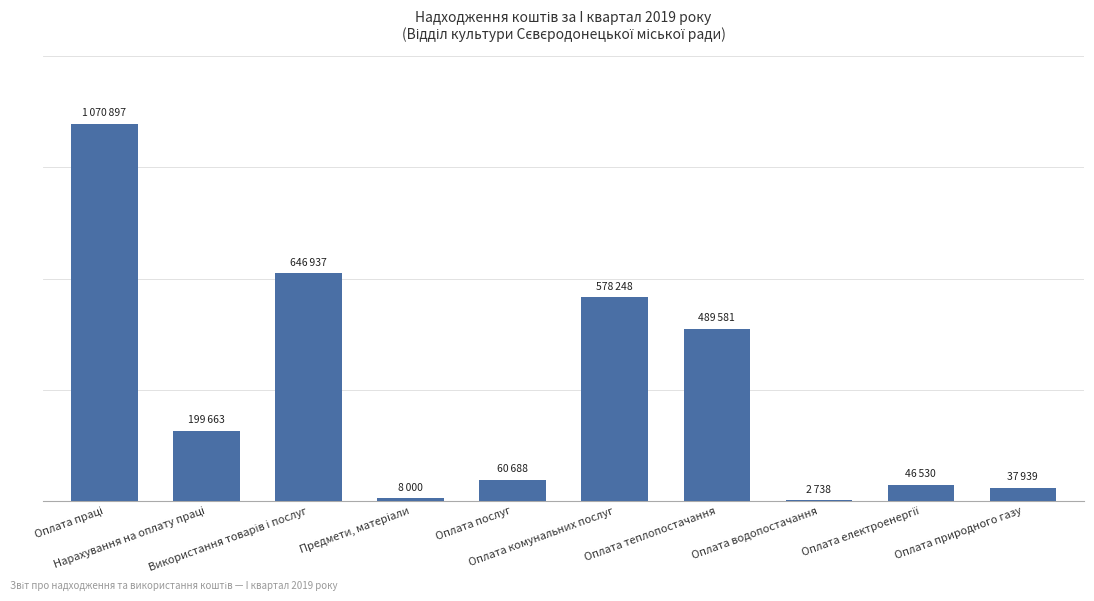

What is the difference between the maximum and second lowest values?

1062897.4